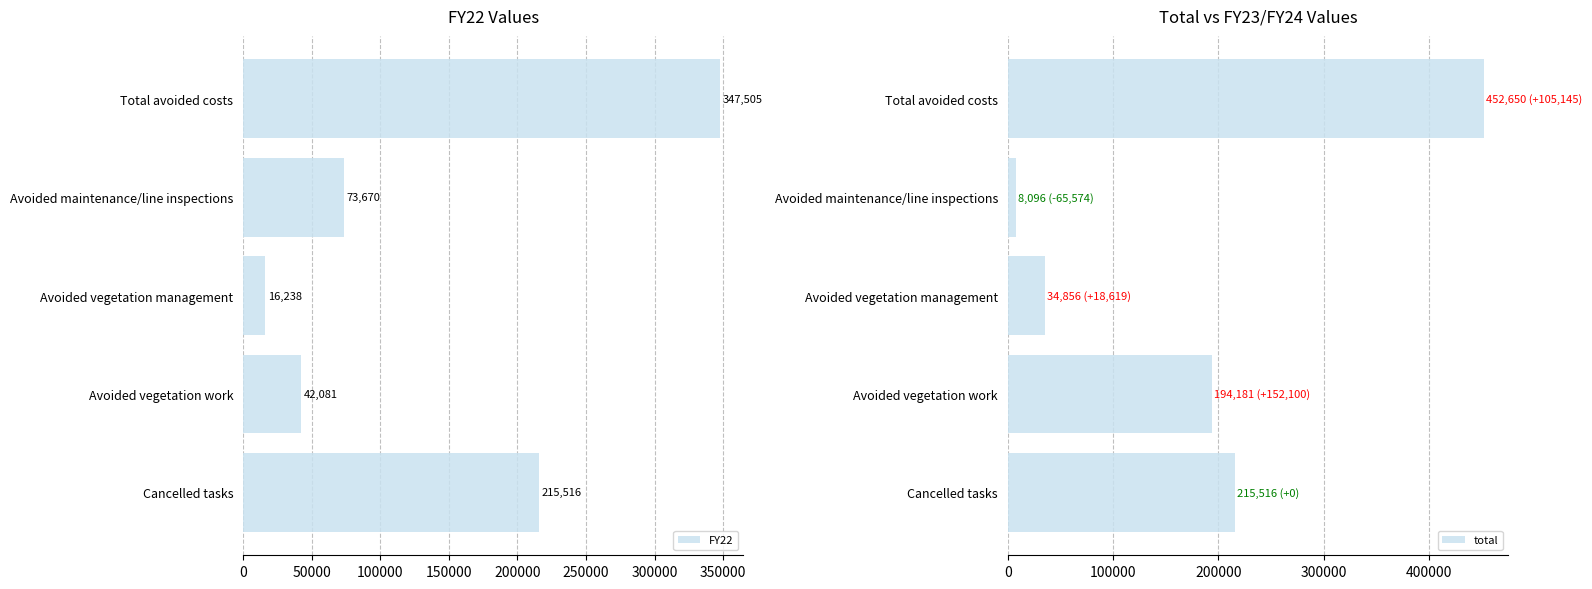

Are the bars grouped side by side (vs. stacked)?

Yes